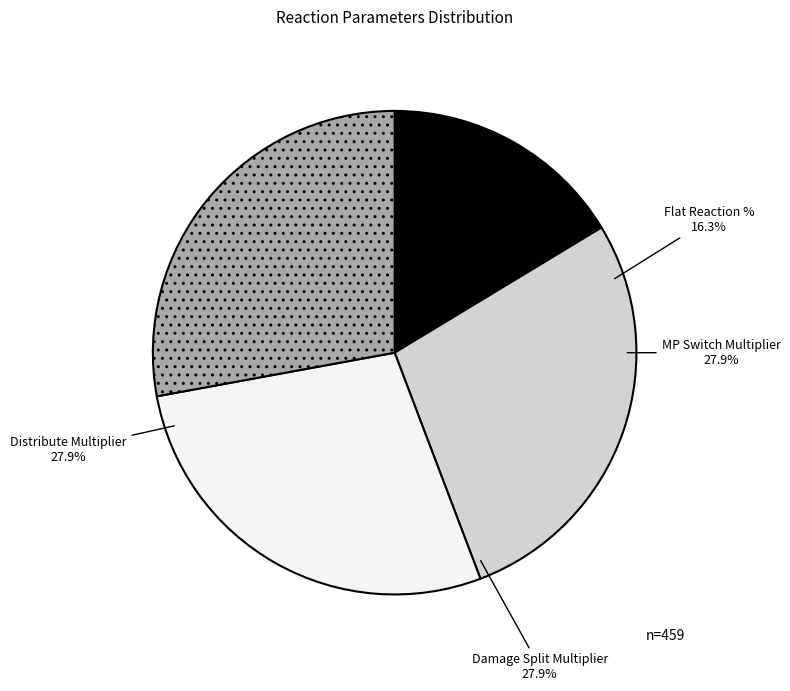

Between Damage Split Multiplier and Flat Reaction %, which is larger?

Damage Split Multiplier